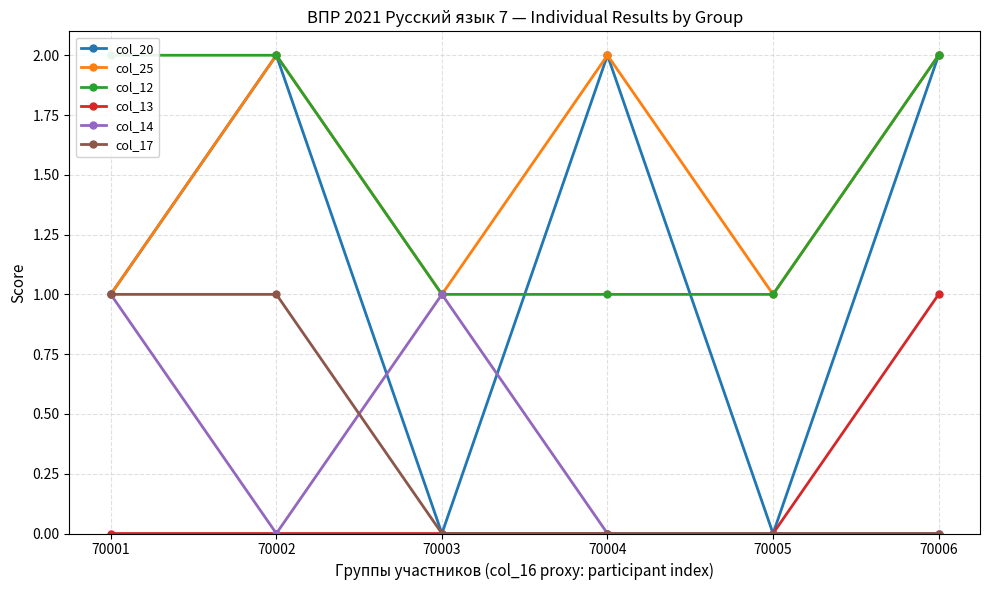

Which series changed the most between 70001 and 70002?

col_20